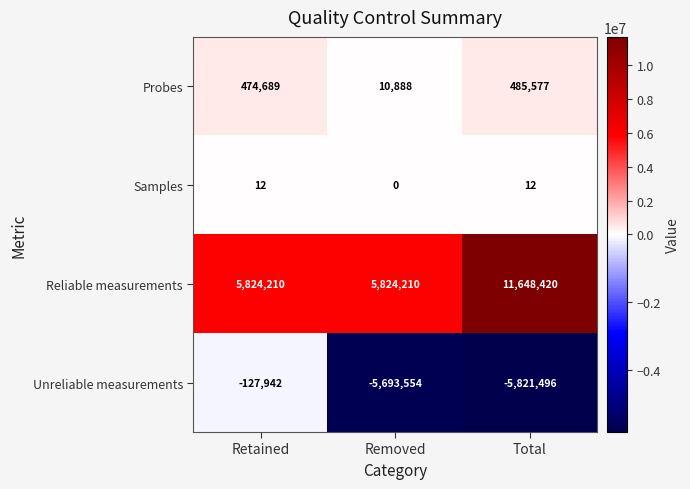

What is the difference between the highest and lowest values at Removed?

11517764